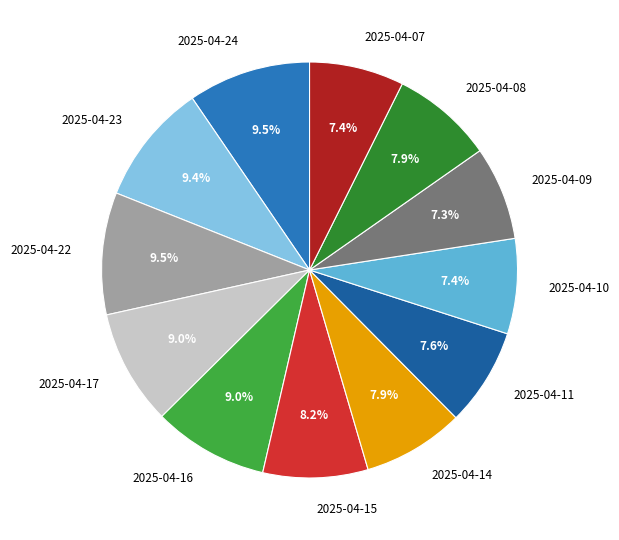

Does 2025-04-10 account for over 50% of the chart?

No